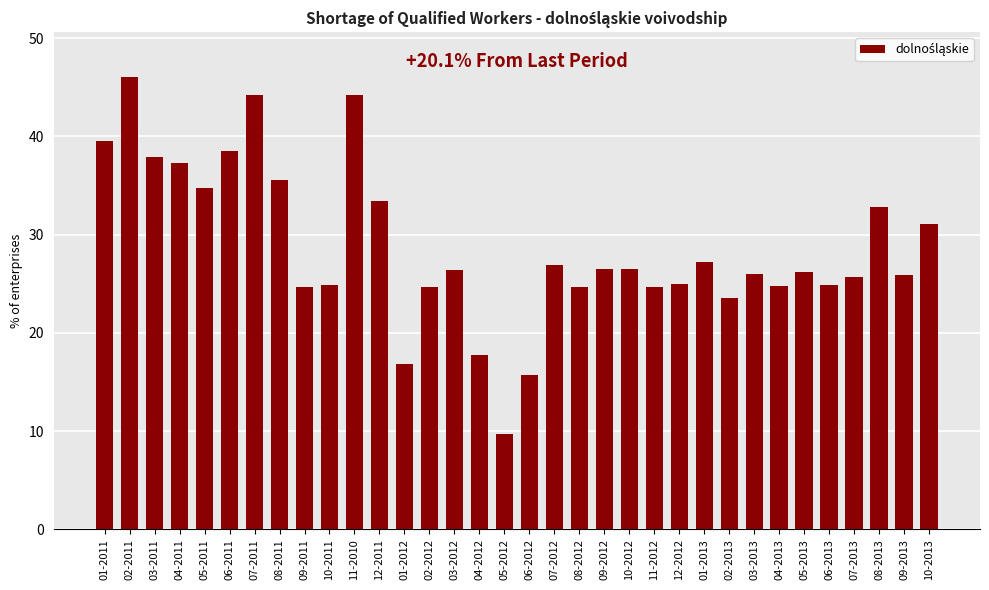

What is the difference between the maximum and minimum values?

36.3